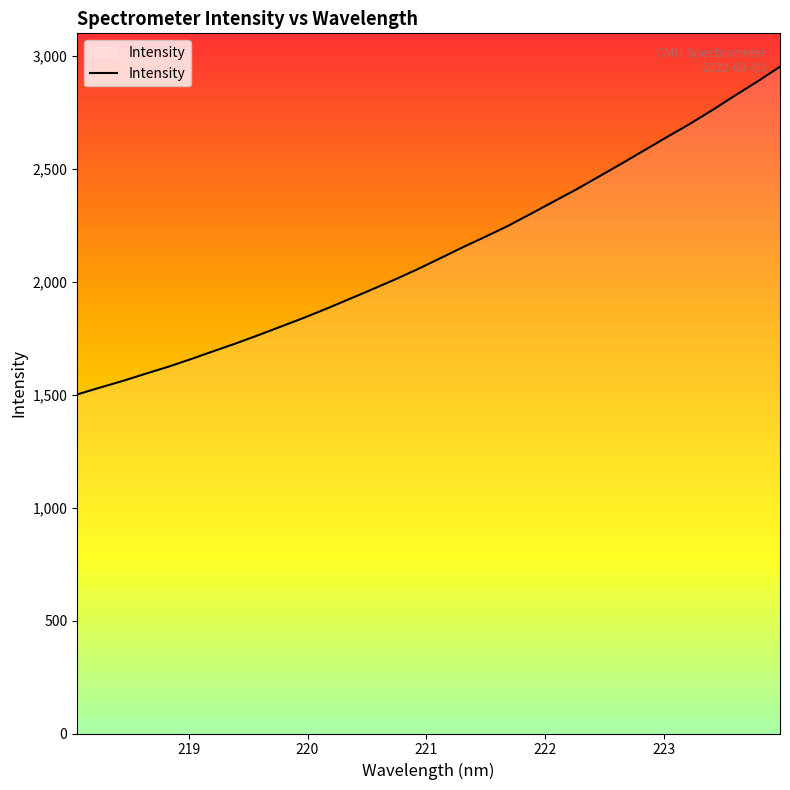

What is the smallest value displayed?

1501.9